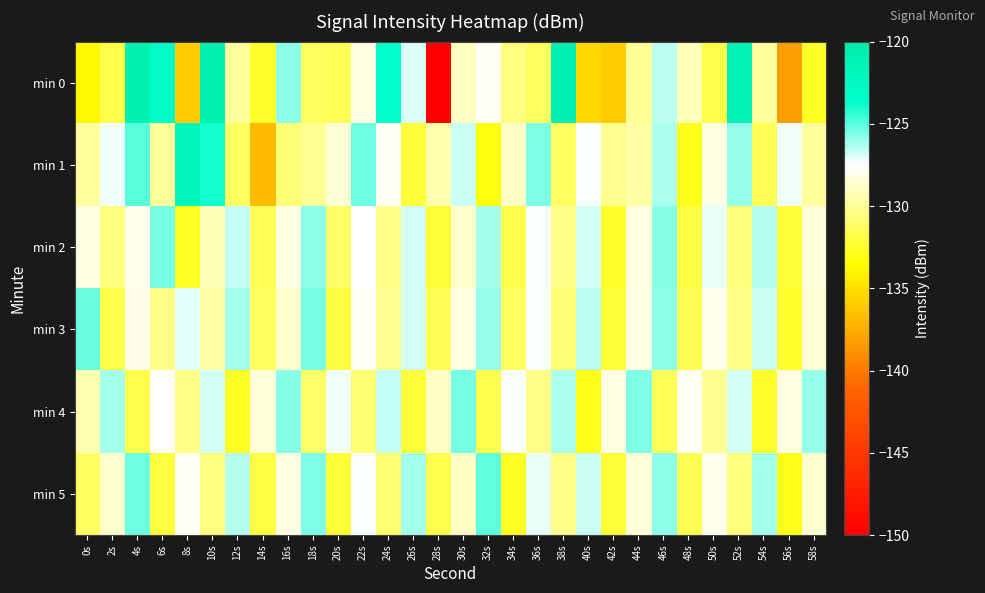

What is the total value across all series at 48s?

-784.8